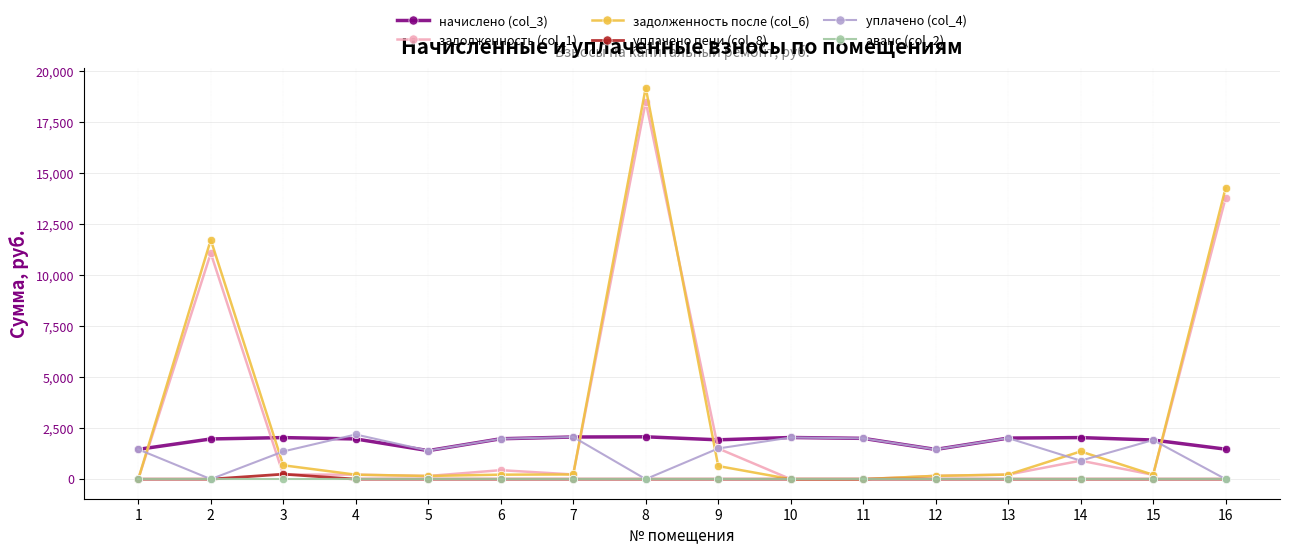

Which series has the largest range (max minus min)?

задолженность после (col_6)